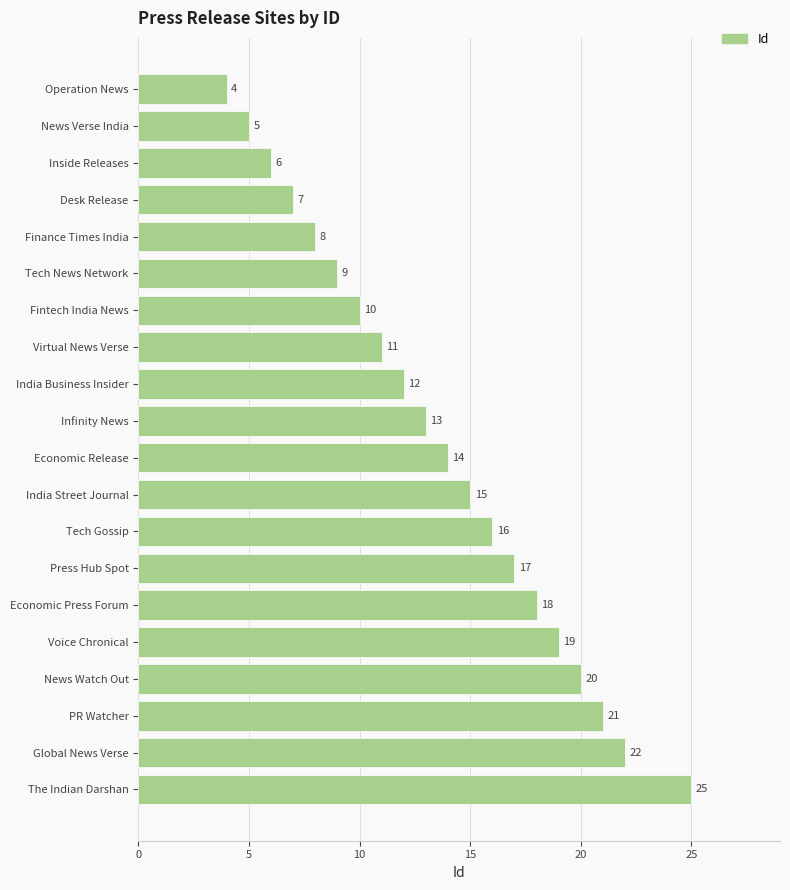

What is the greatest value displayed?

25